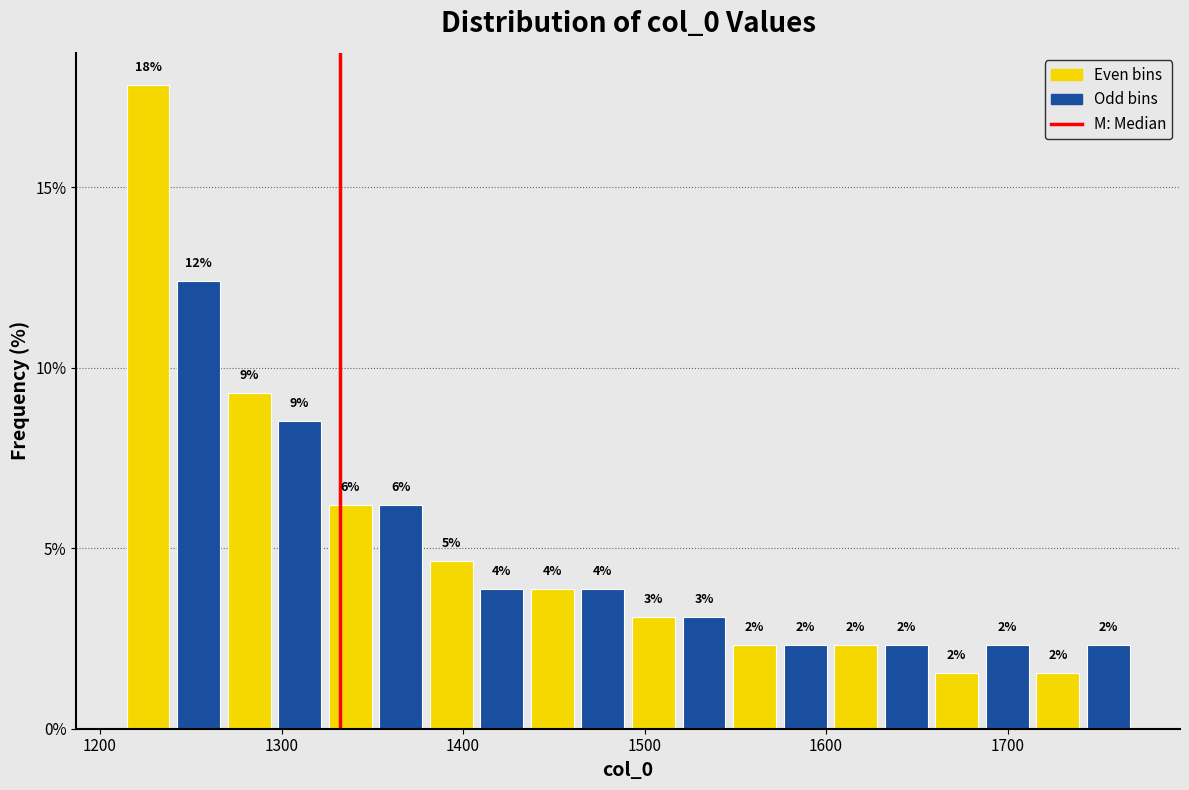

Read against the x-axis, roughly where is the centre of the tallest bar?

1230